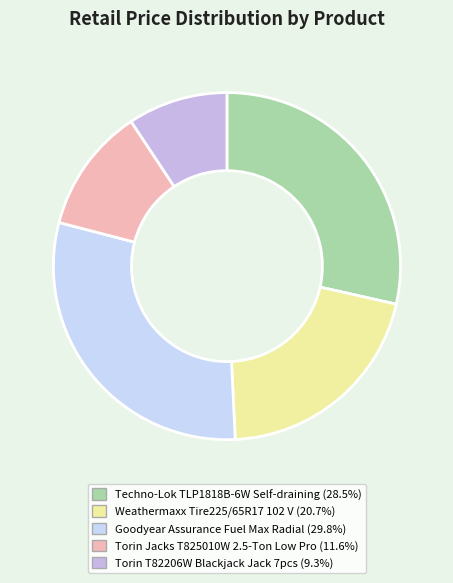

What percentage is the Torin Jacks T825010W 2.5-Ton Low Pro slice, to the nearest percent?

12%